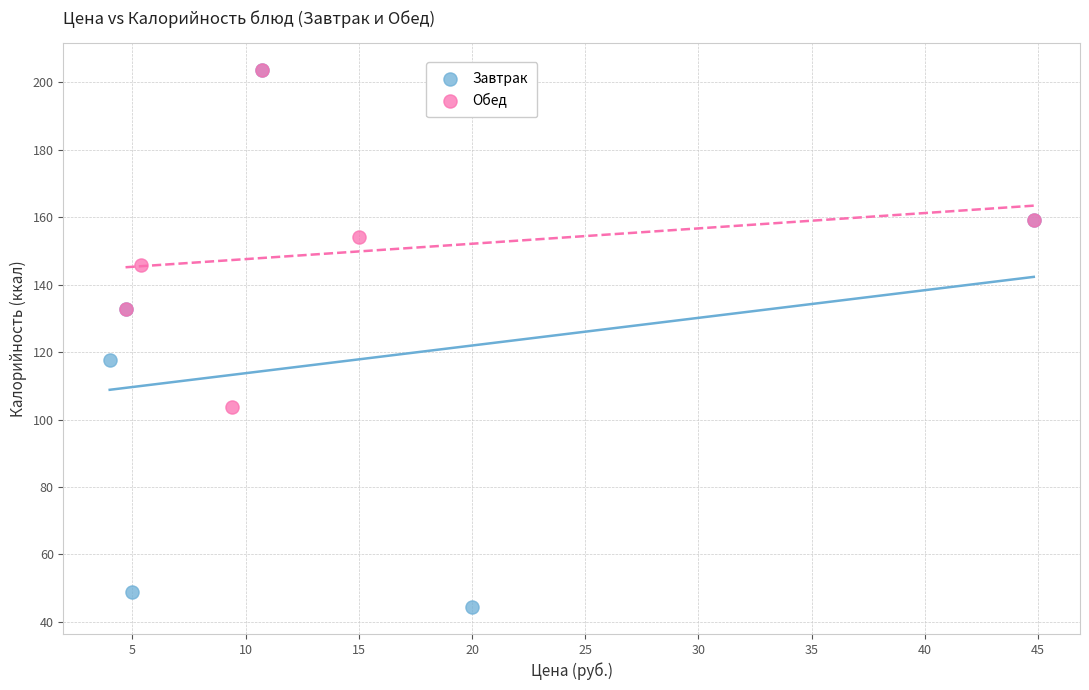

Which series has the largest Y range (max minus min)?

Завтрак